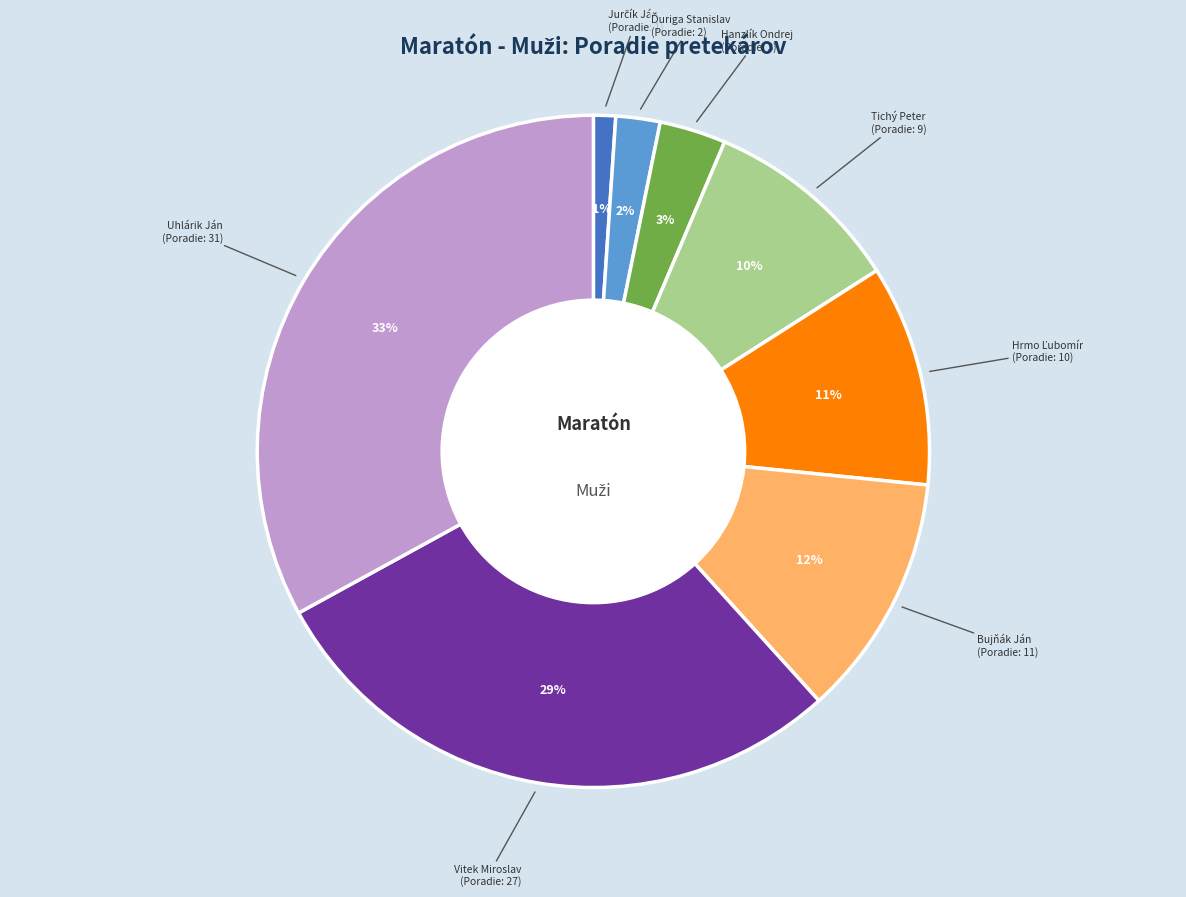

Does any single category account for the majority?

No